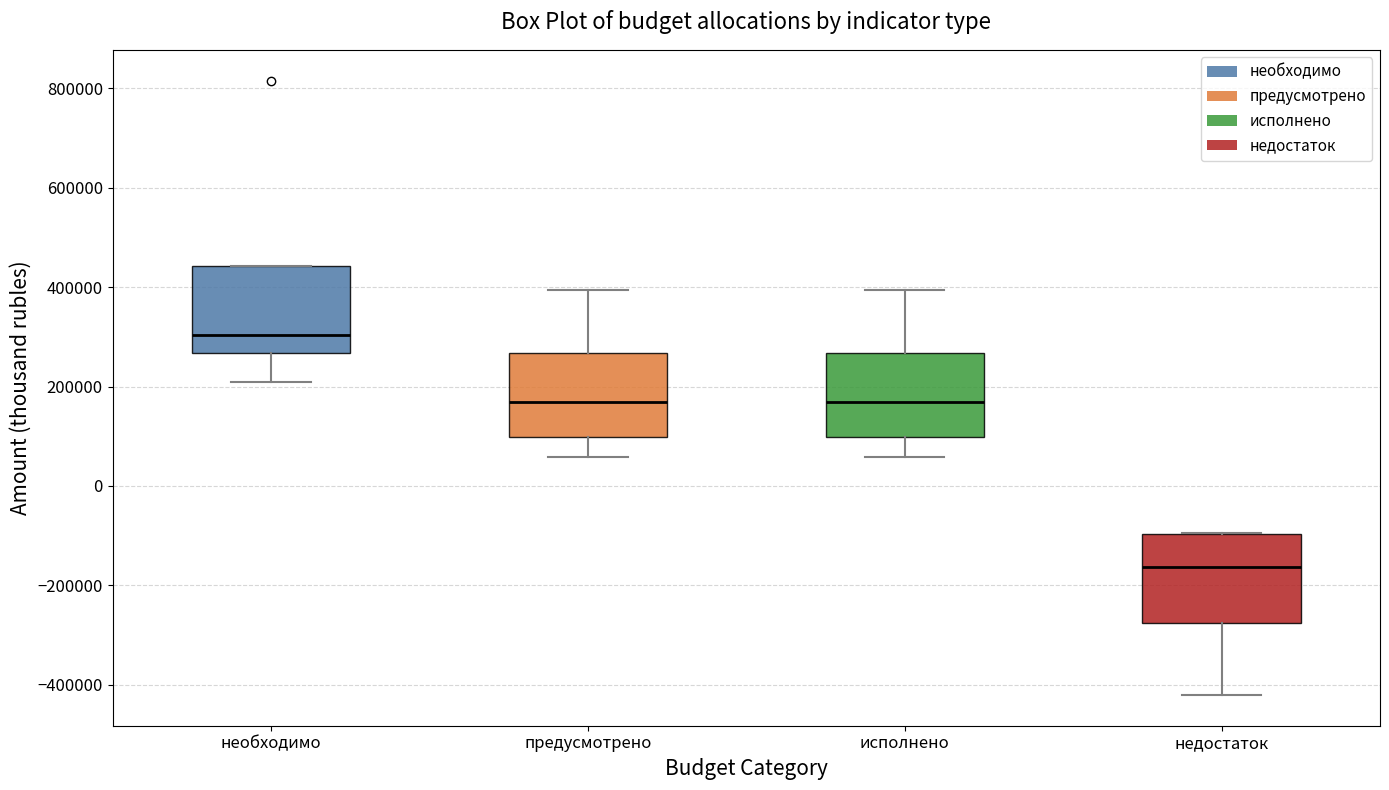

Which box has the lowest median line?

недостаток